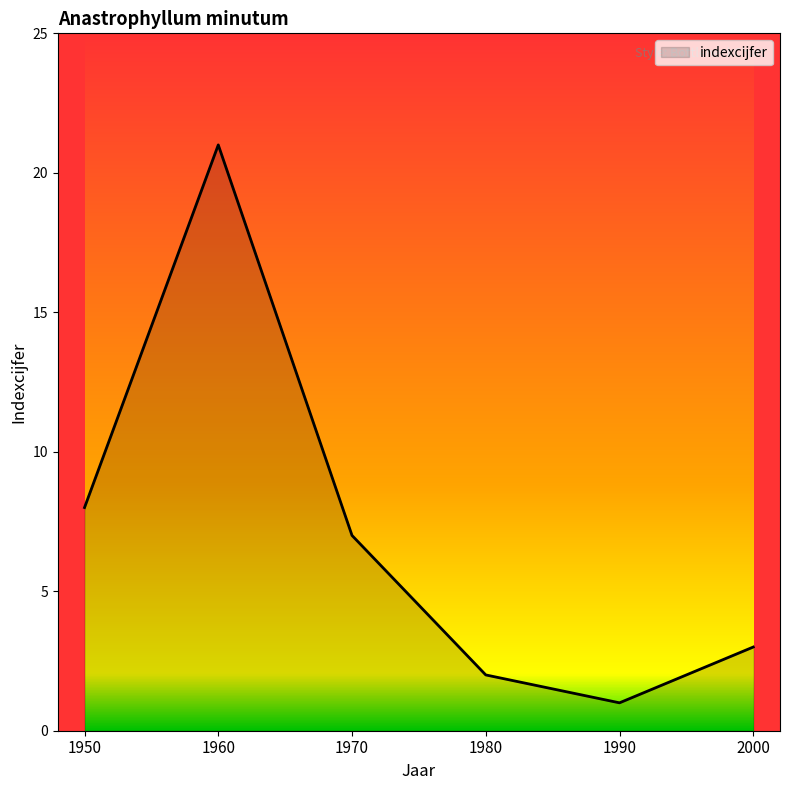

What is the average value?

7